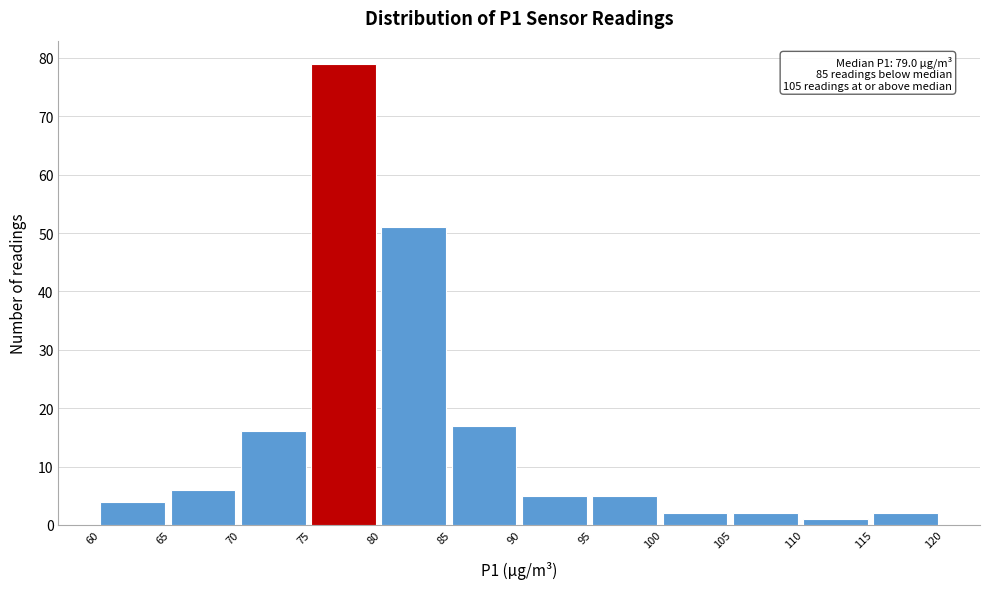

Which range on the x-axis has the tallest bar?

75 to 80